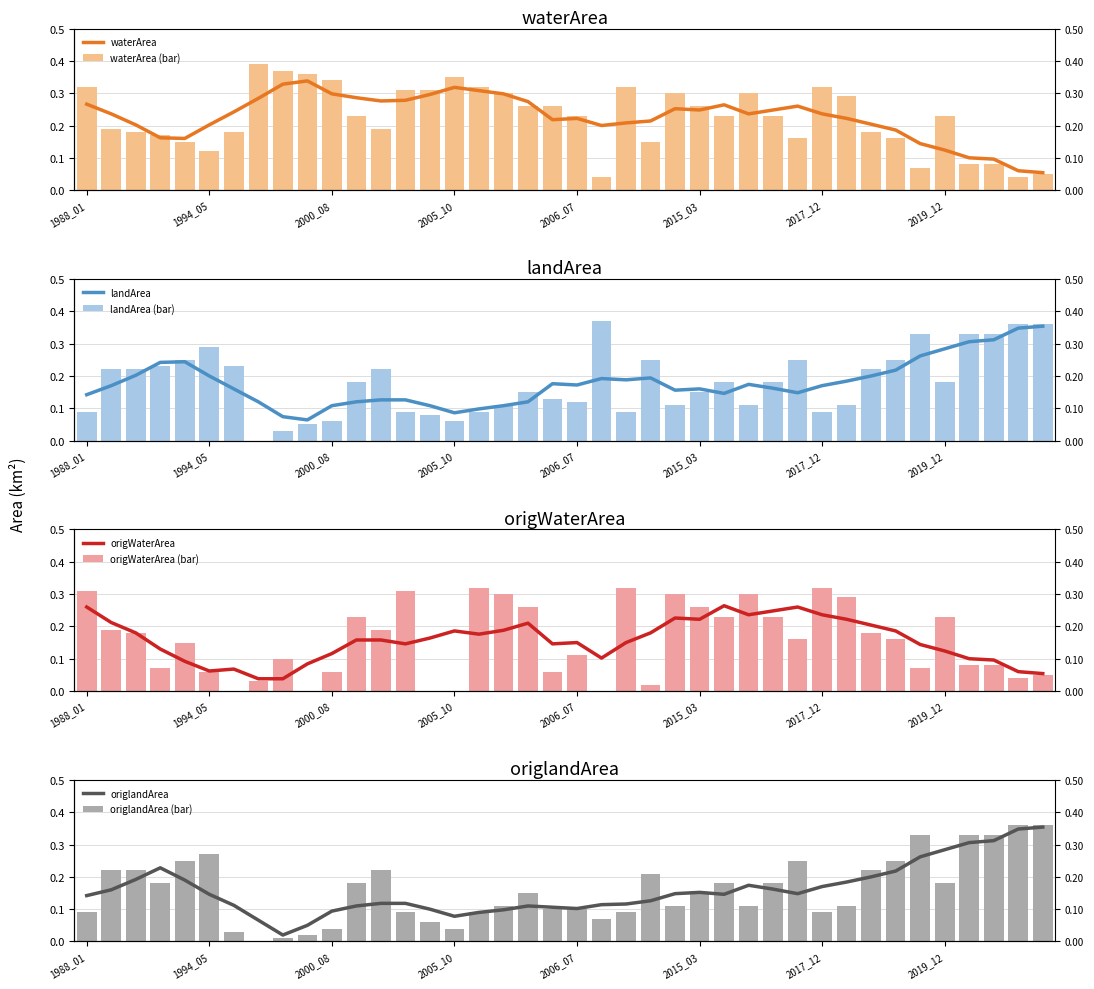

Are the bars grouped side by side (vs. stacked)?

Yes